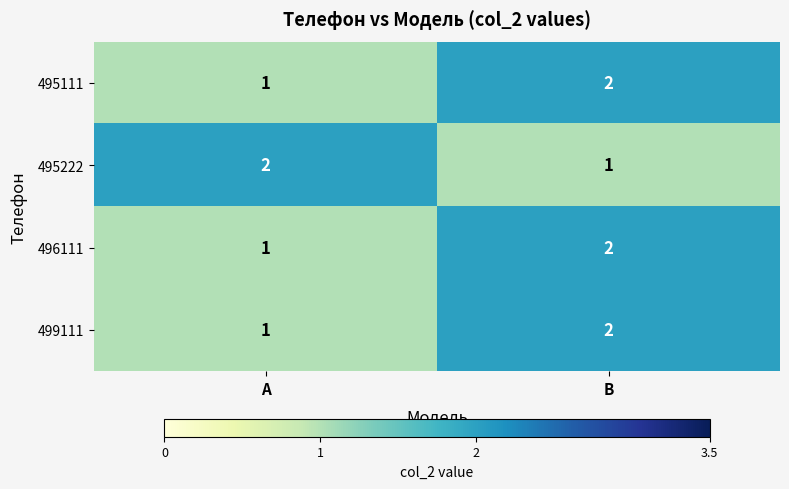

Count the number of categories in the chart.

2